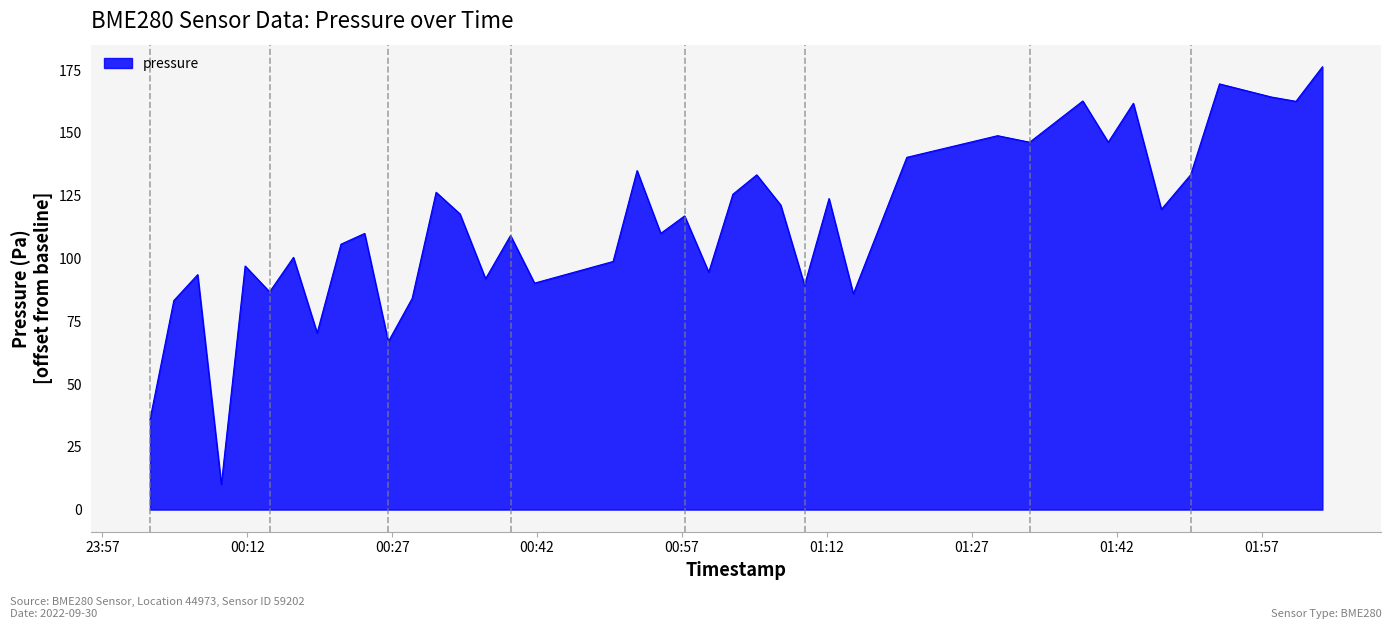

What is the difference between the maximum and minimum values?

166.3